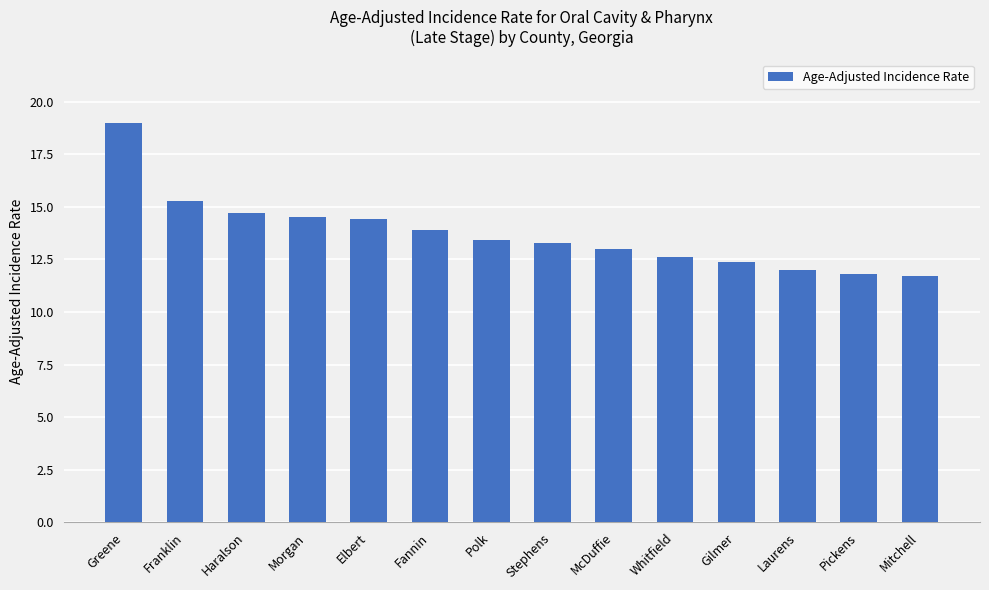

What is the change in value from Stephens to McDuffie?

-0.3